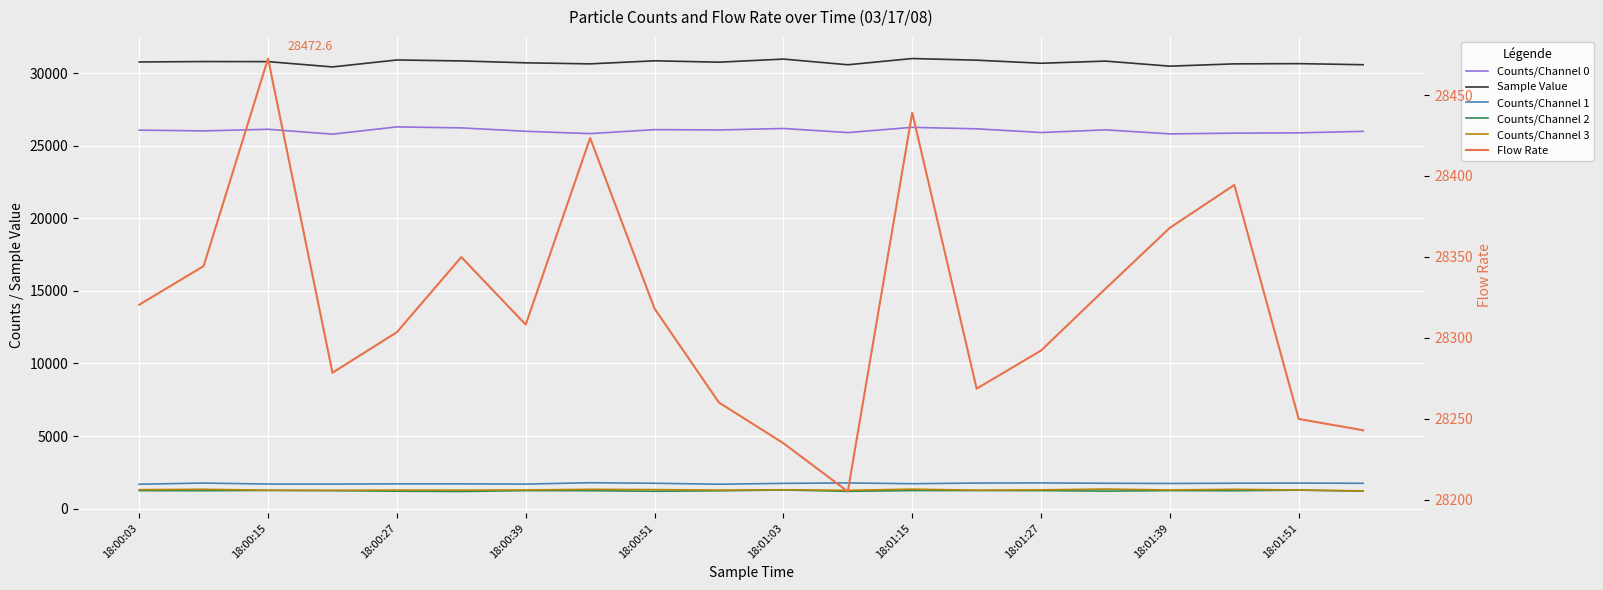

What is the difference between the maximum and minimum values in the Flow Rate series?

267.6